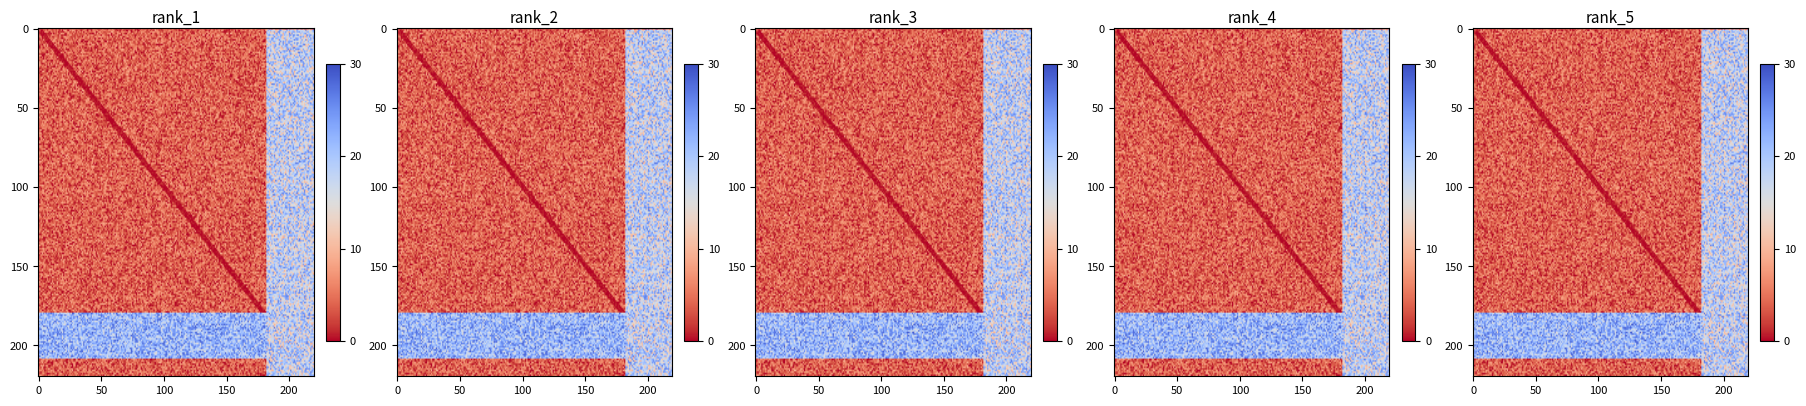

Which category has the lowest value across all series?

1